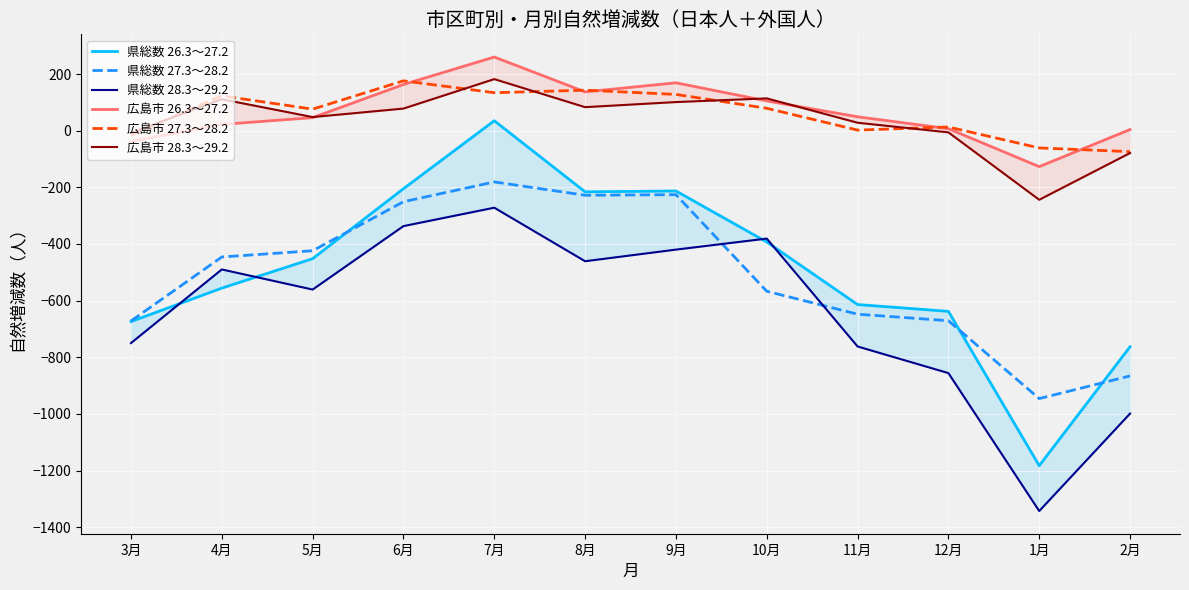

What is the minimum value for 県総数 28.3～29.2?

-1343